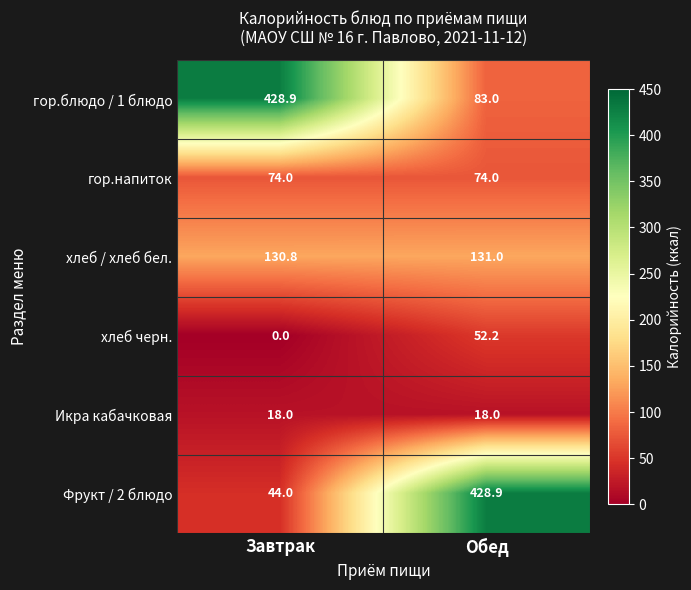

Which series has the largest total across all categories?

гор.блюдо / 1 блюдо